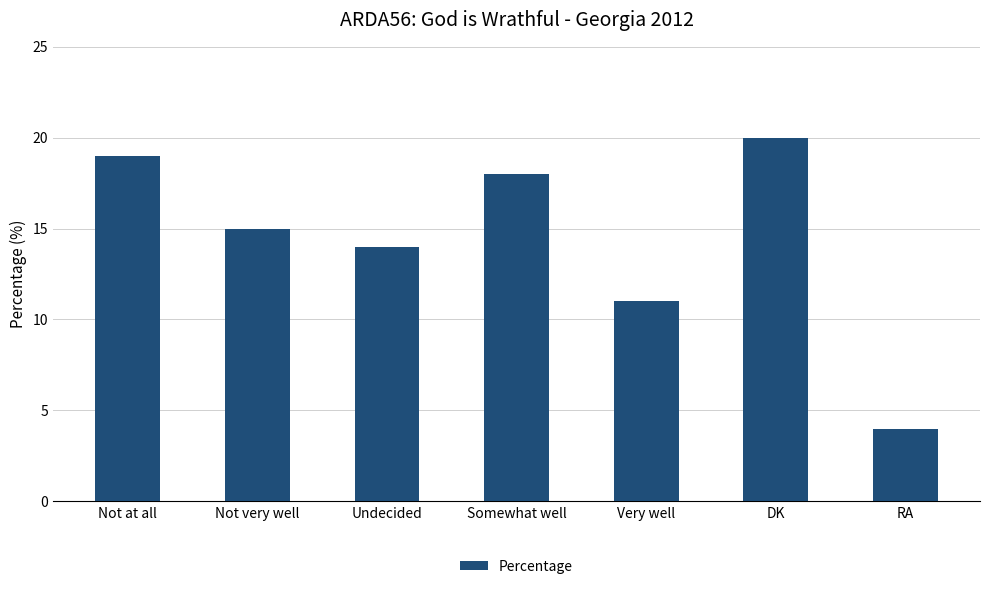

Does the chart contain any negative values?

No